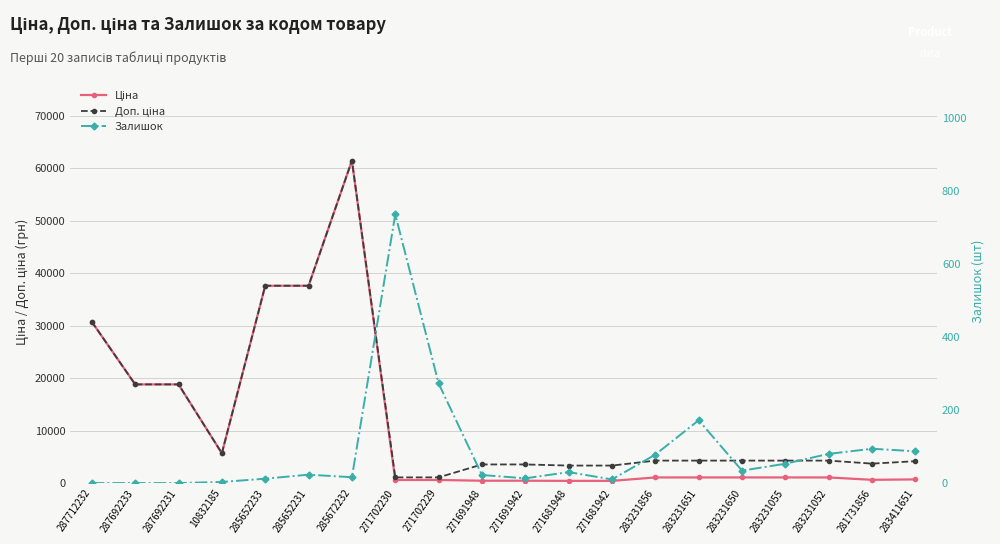

What are all the series names shown in the legend?

Ціна, Доп. ціна, Залишок